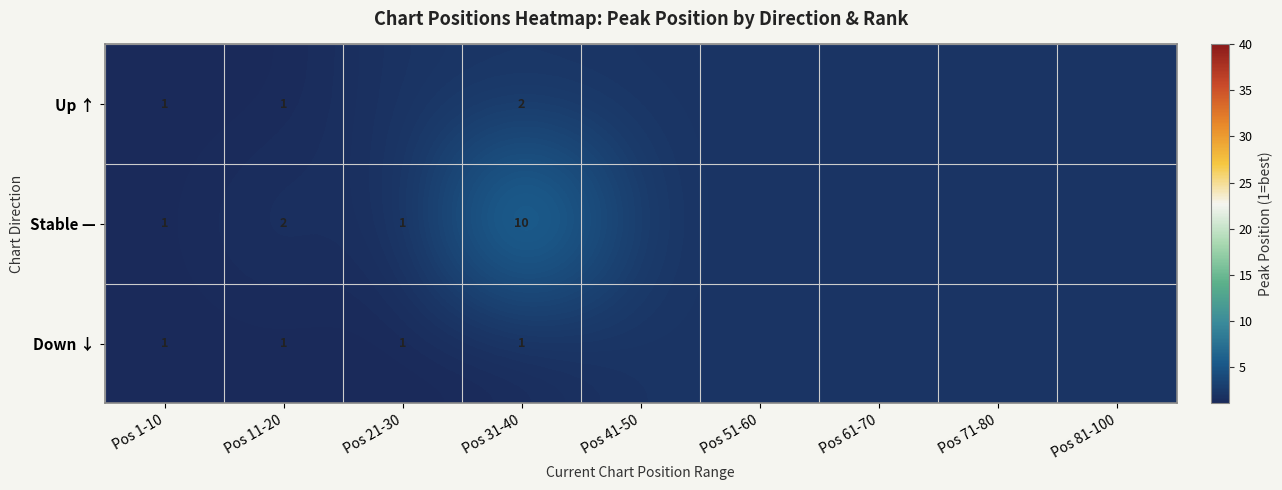

Is it true that Down ↓ equals 1 at Pos 1-10?

True